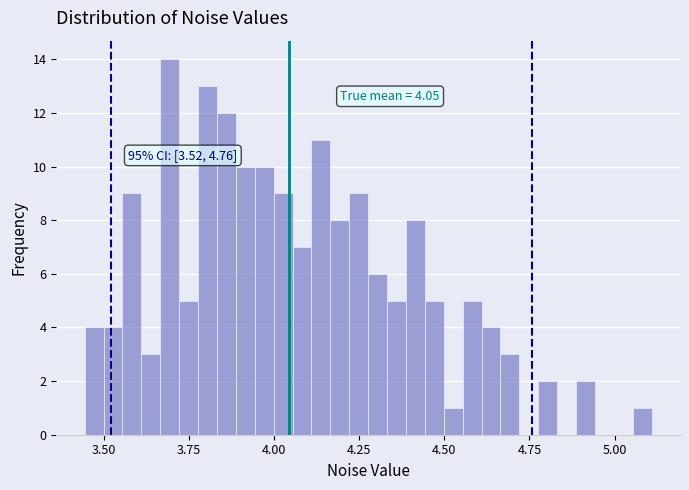

Read against the x-axis, roughly where is the centre of the tallest bar?

3.70